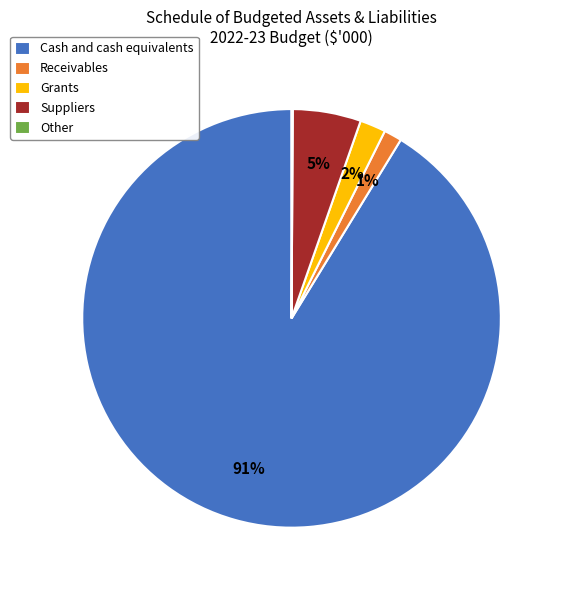

To the nearest percent, what is the difference between the Grants and Suppliers slice percentages?

3%